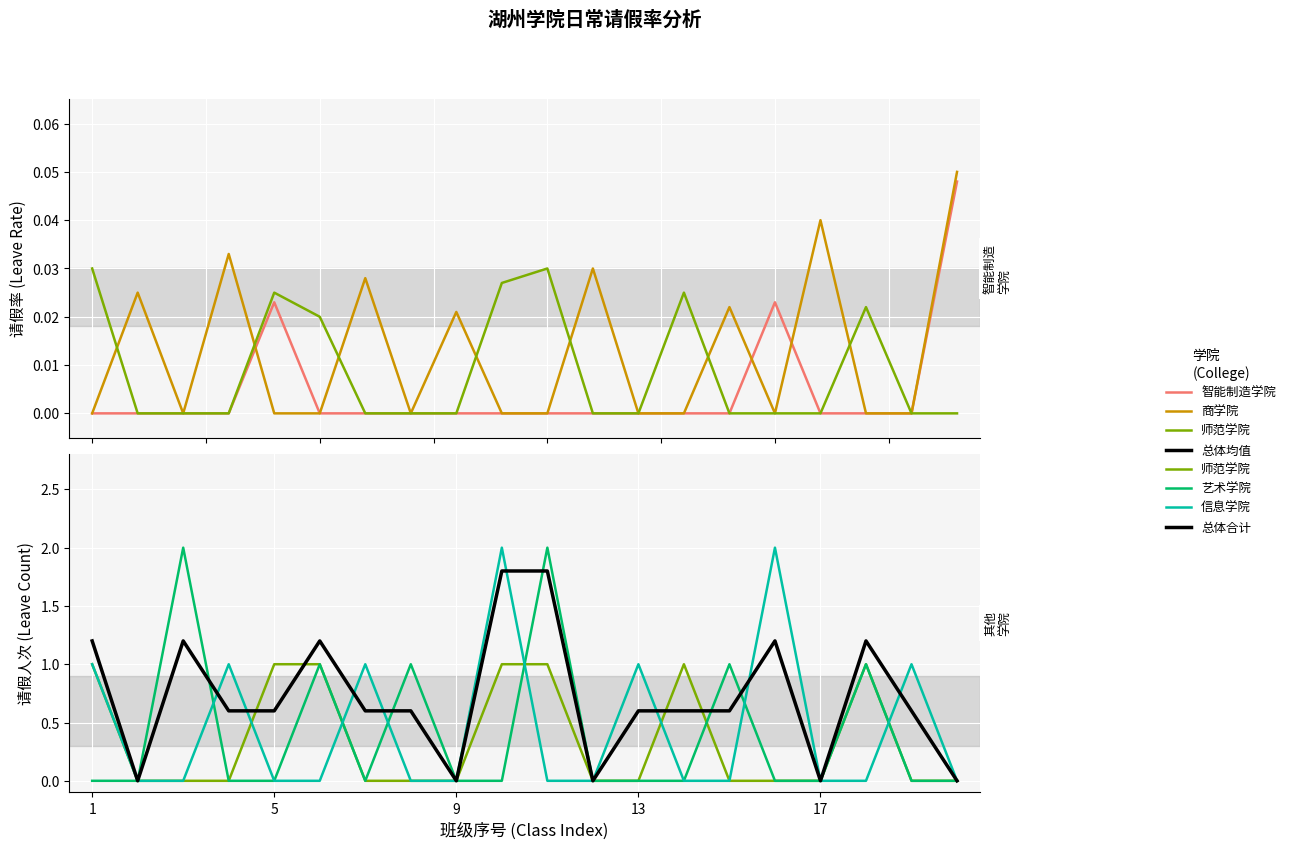

What is the label of the 5th point from the left?

5